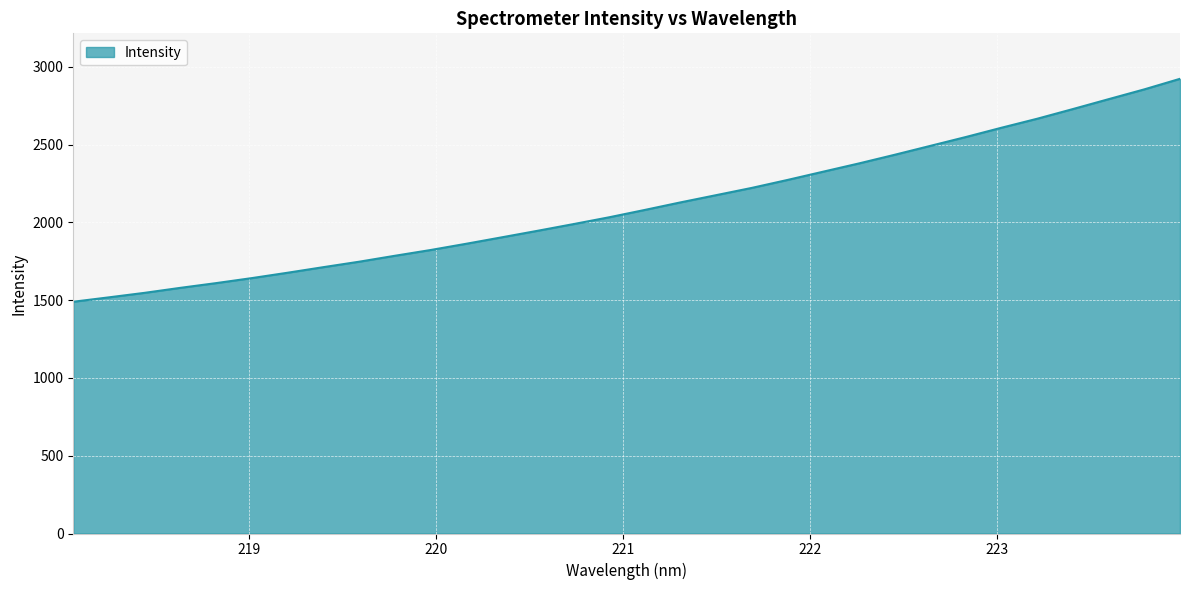

What is the smallest value displayed?

1489.8